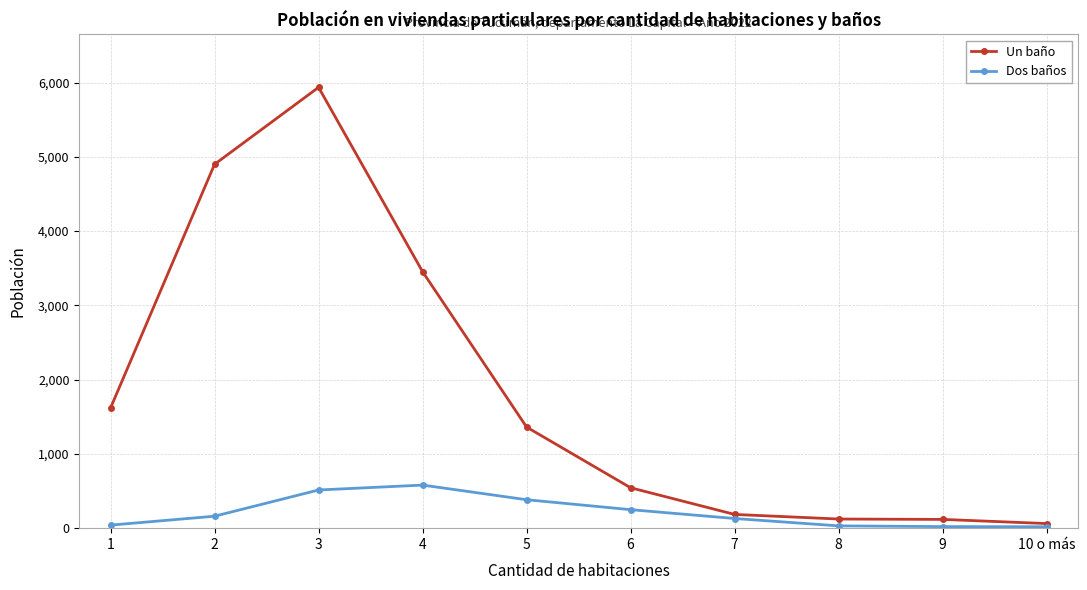

The value of Un baño at 1 is 550. True or false?

False